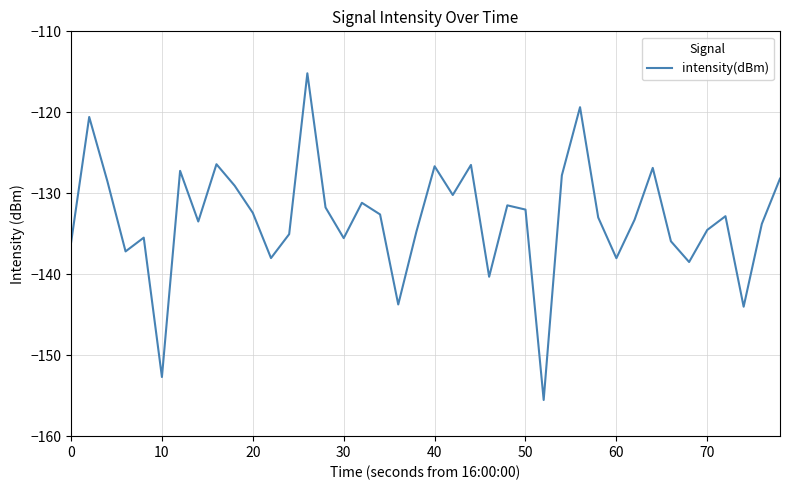

What is the smallest value displayed?

-155.5